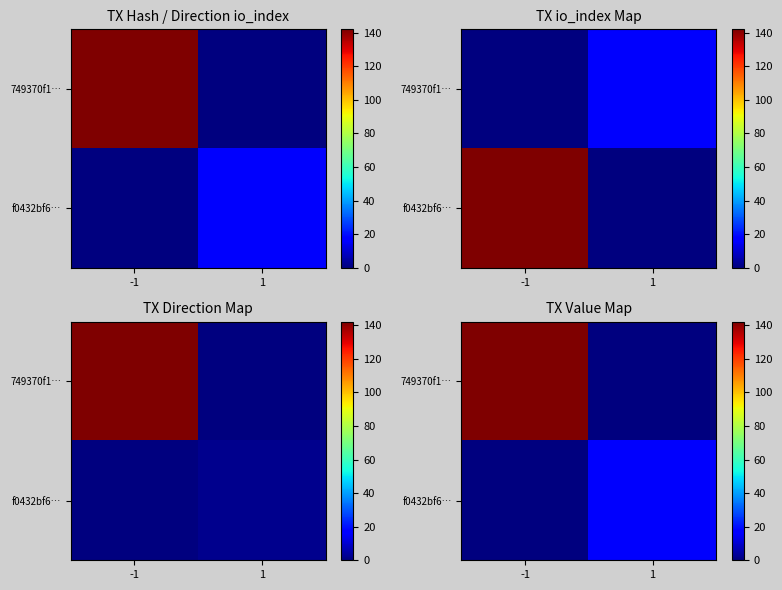

List the labels in order of 749370f1… value, smallest first.

1, -1